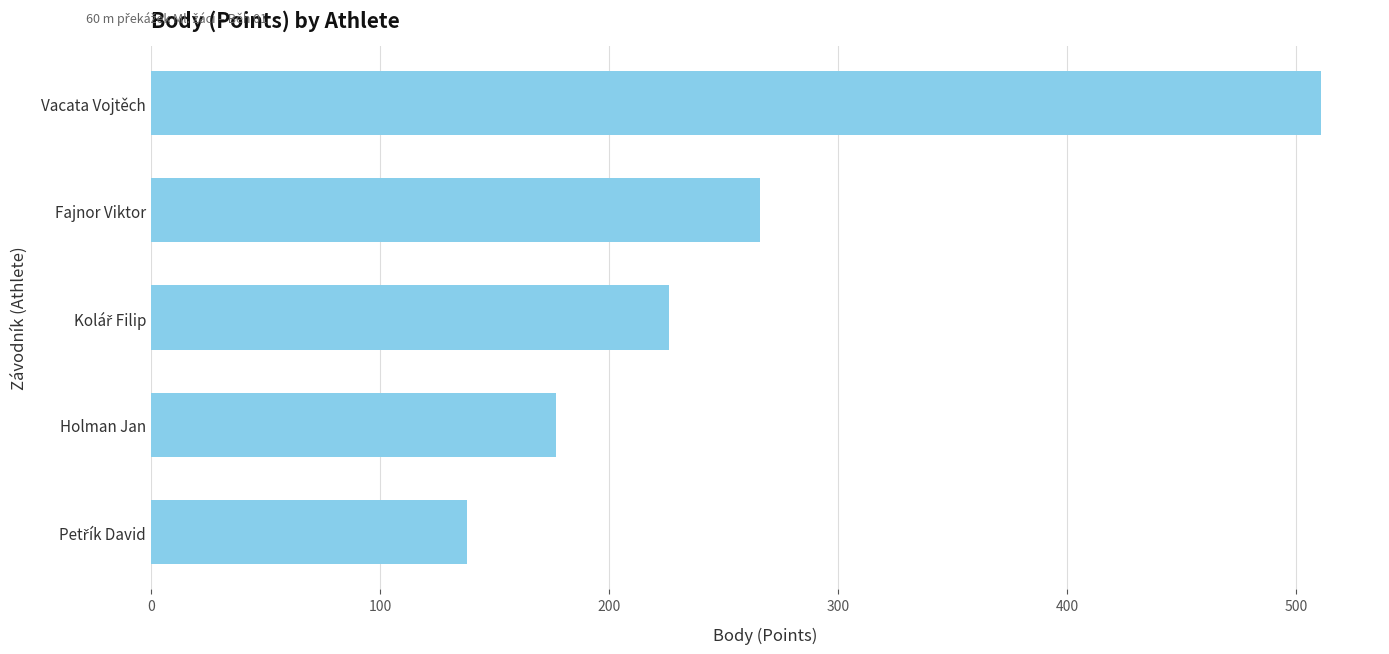

Reading top to bottom, list all the values displayed in this chart.

511	266	226	177	138